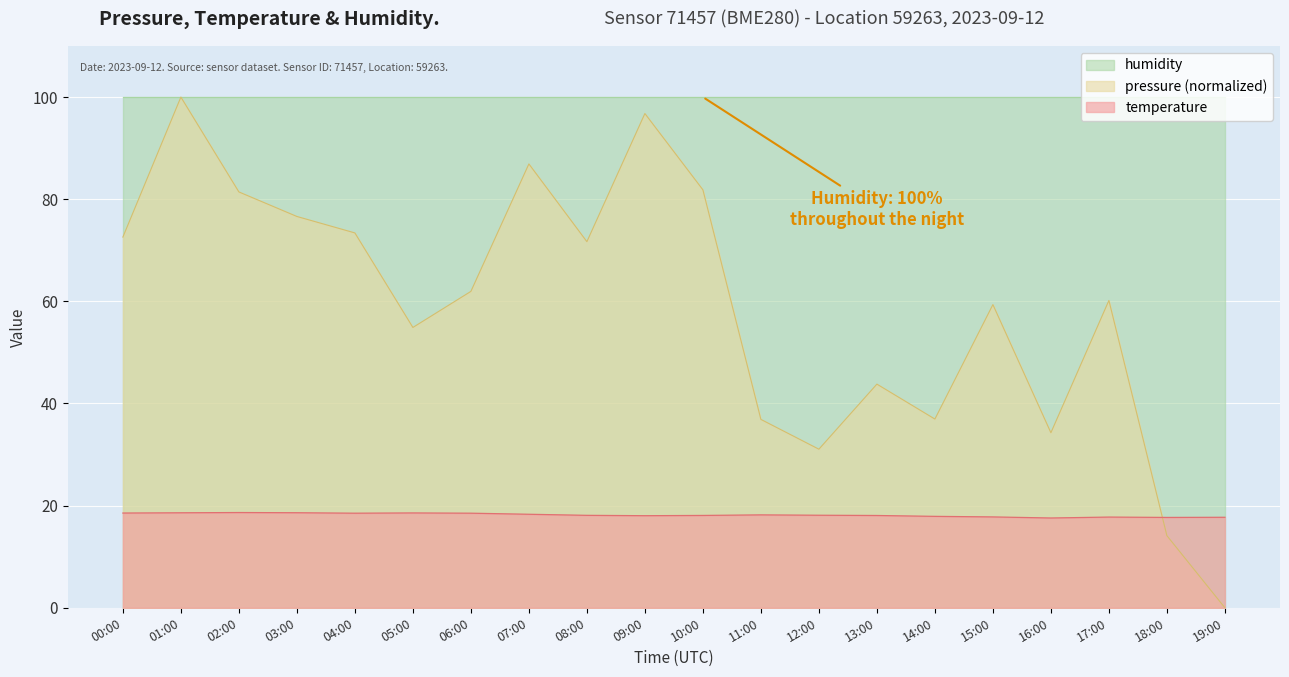

Is the value of temperature at 15:00 greater than the value of pressure at 05:00?

No